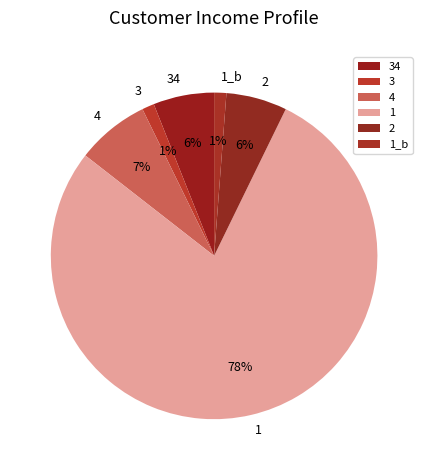

To the nearest percent, what percentage of the pie is 34?

6%